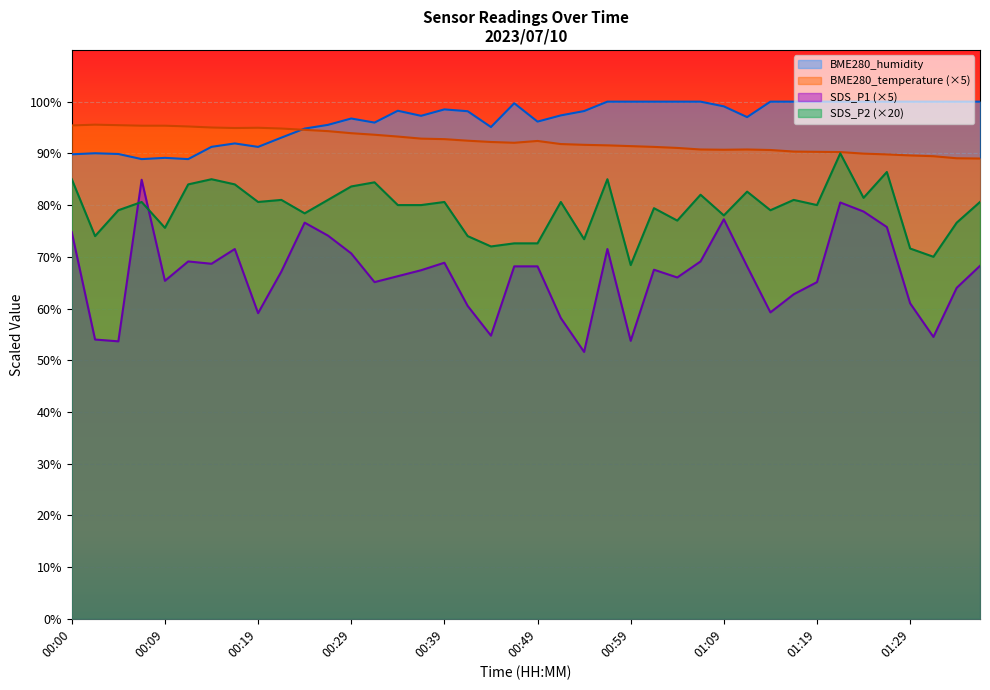

What is the difference between the highest and lowest values at 00:12?

26.1